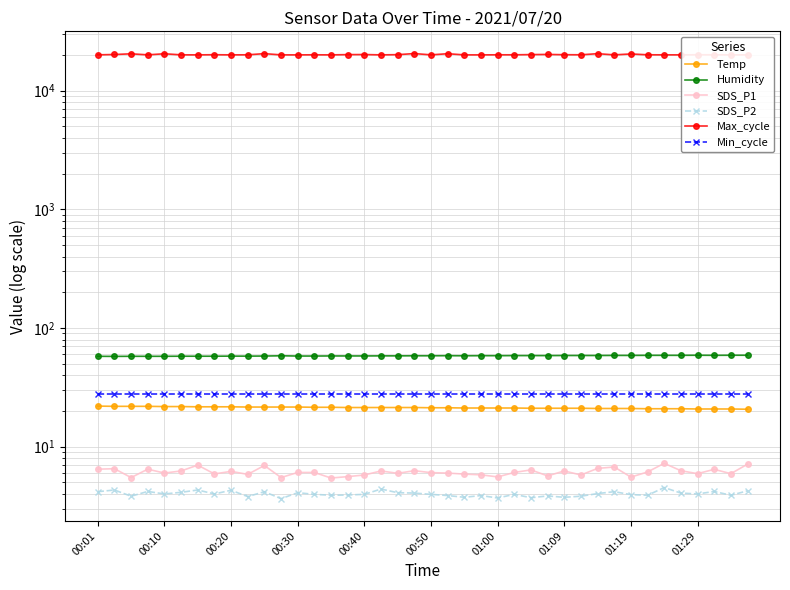

At which label is SDS_P1 closest to 6?

00:10